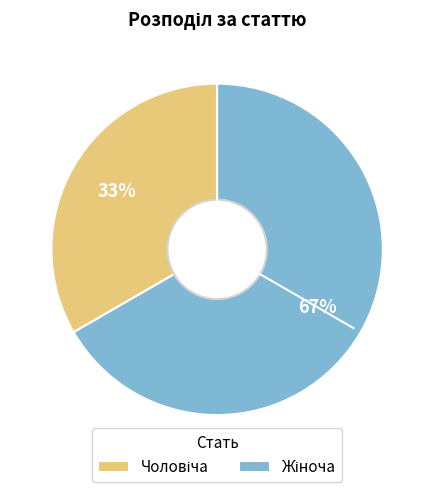

Is there a majority slice in this chart?

Yes